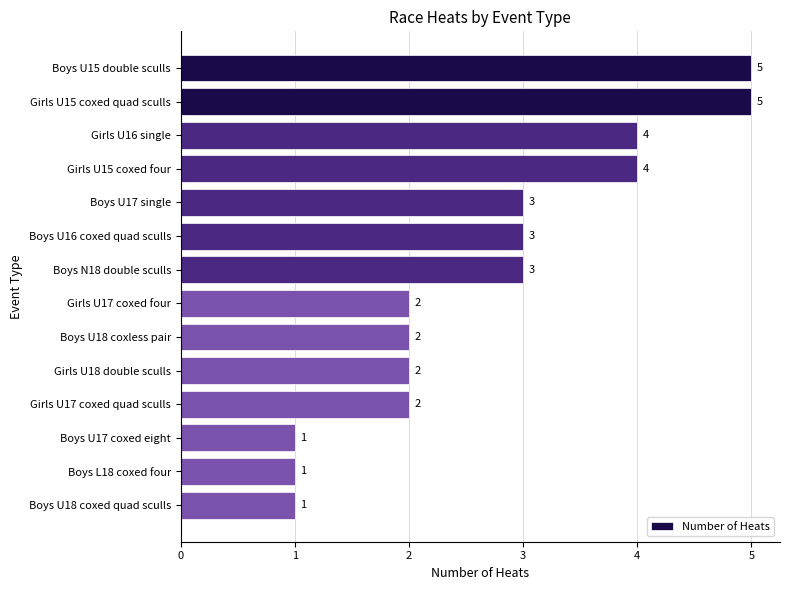

Is it true that the value at Boys U18 coxless pair is 1?

False